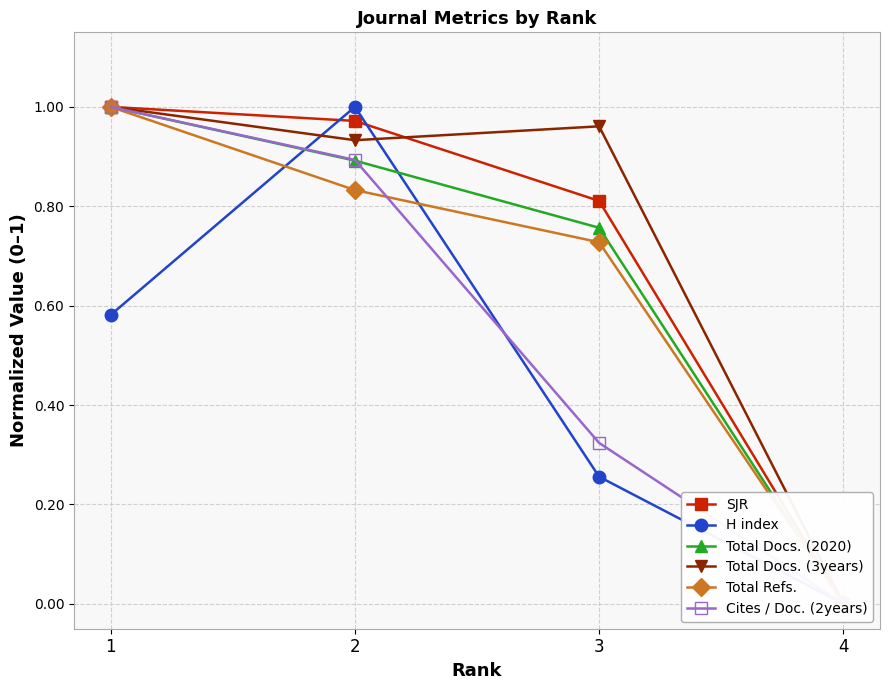

How many Total Refs. values are between 0 and 1?

4